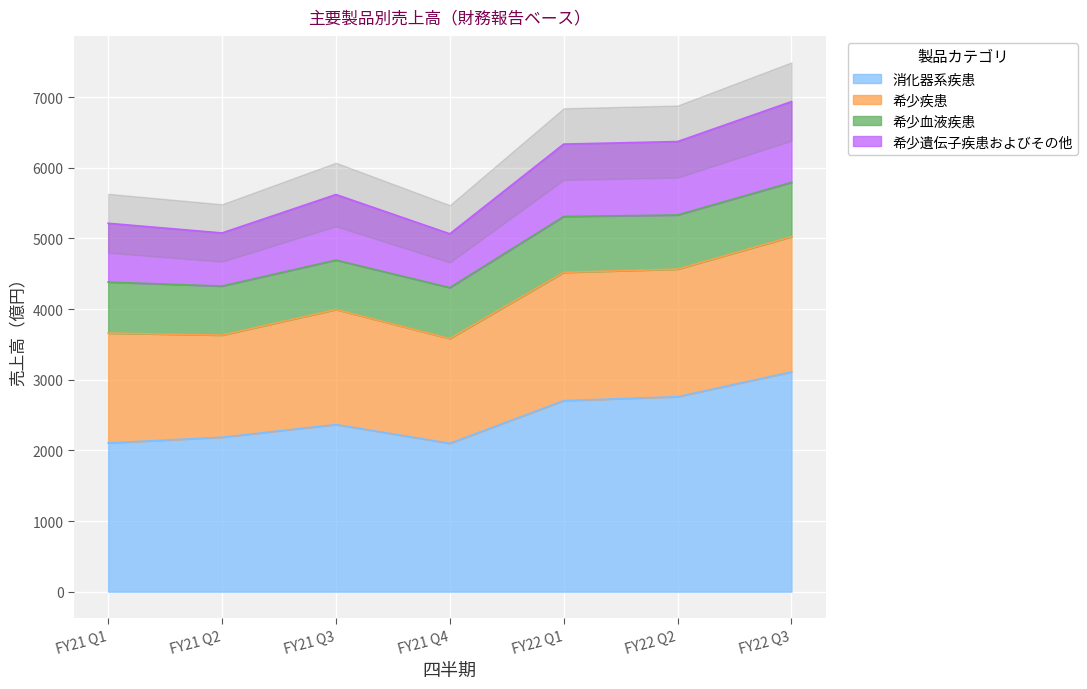

At which category is the sum across all series the highest?

FY22 Q3